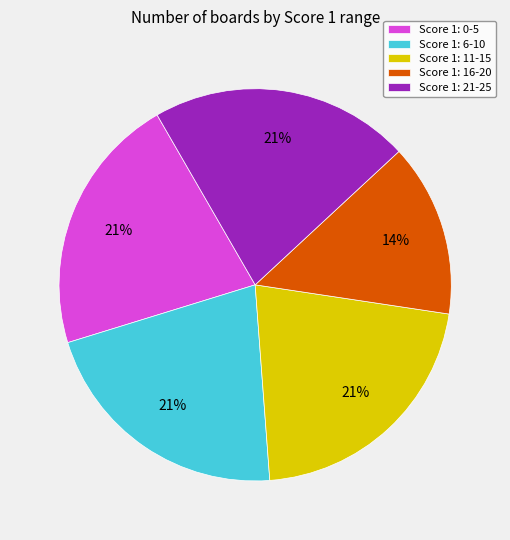

Count the number of slices in the pie.

5